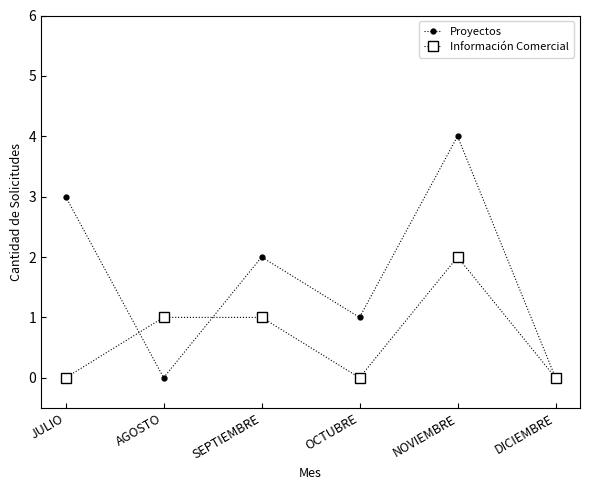

Rank the series by their maximum value, from highest to lowest.

Proyectos, Información Comercial